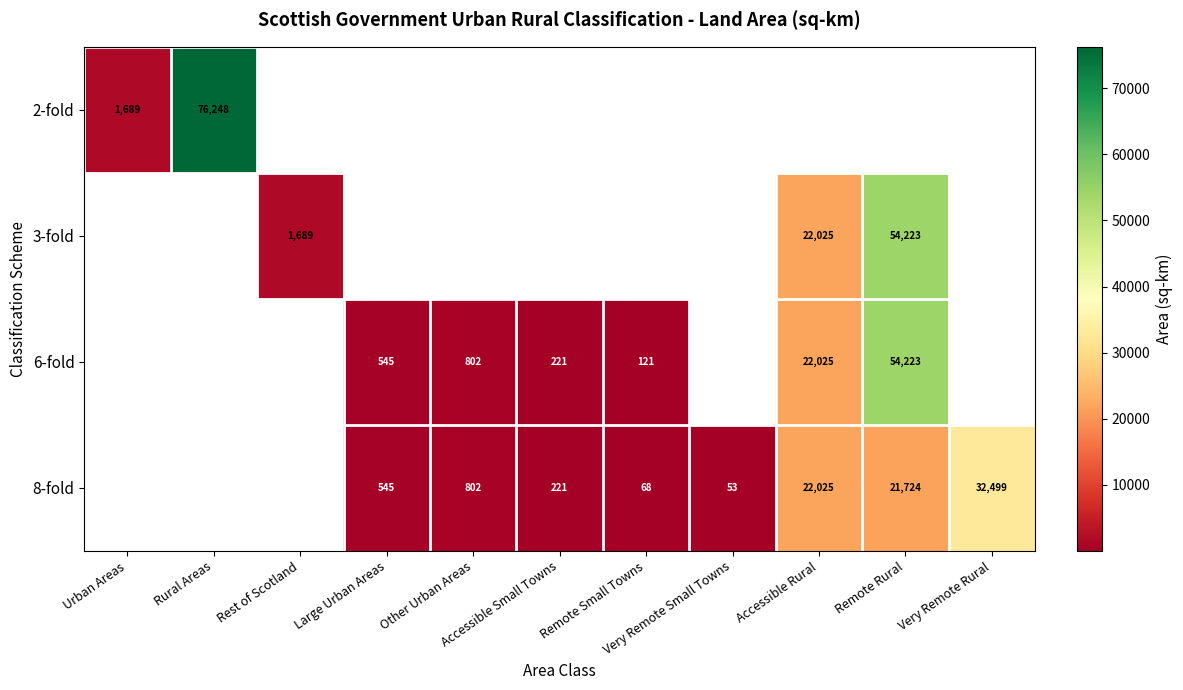

Is it true that 8-fold equals 22024.8 at Accessible Rural?

True